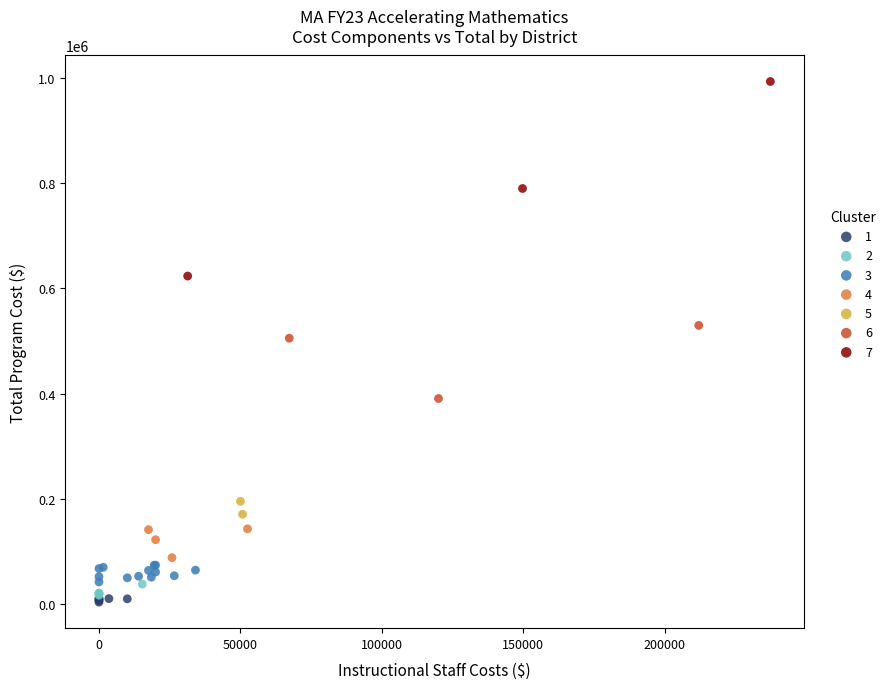

What are all the series names shown in the legend?

1, 2, 3, 4, 5, 6, 7